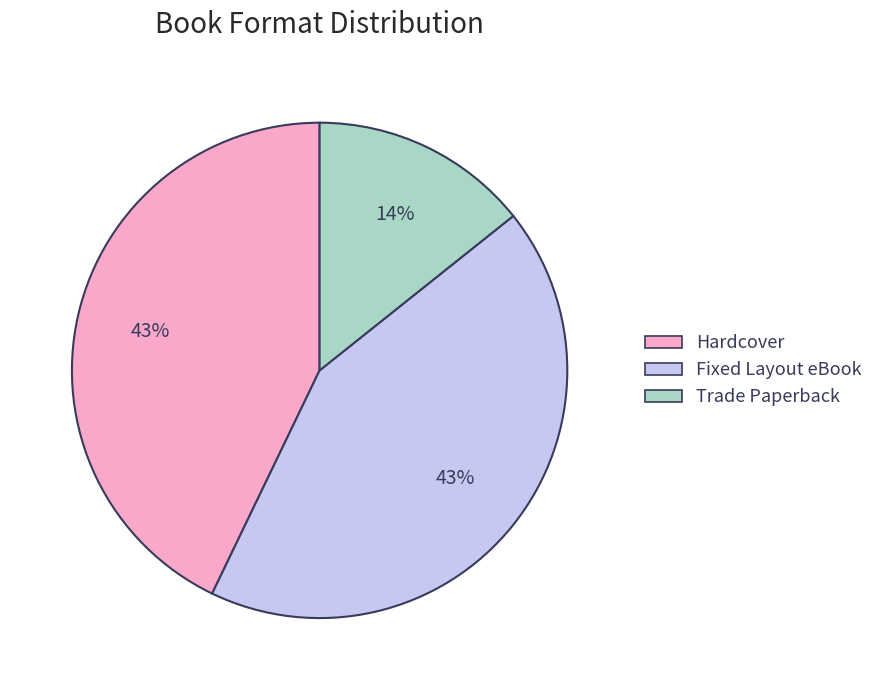

To the nearest percent, what is the average slice percentage?

33%